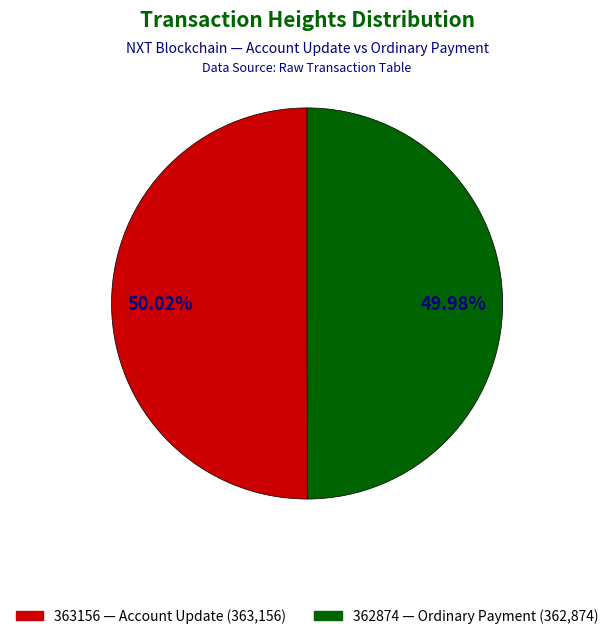

To the nearest percent, what percentage of the pie is 362874?

50%